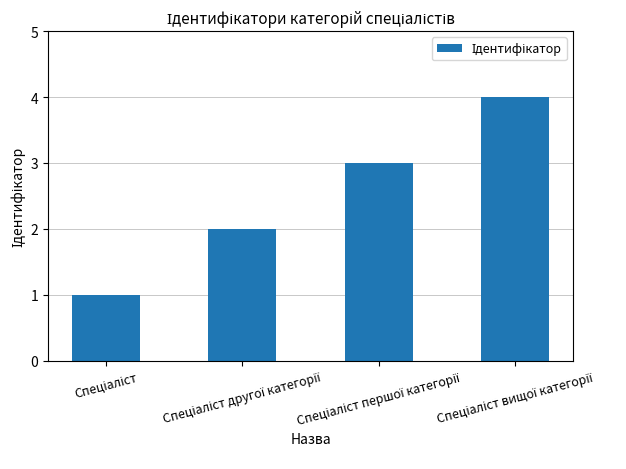

What is the greatest value displayed?

4